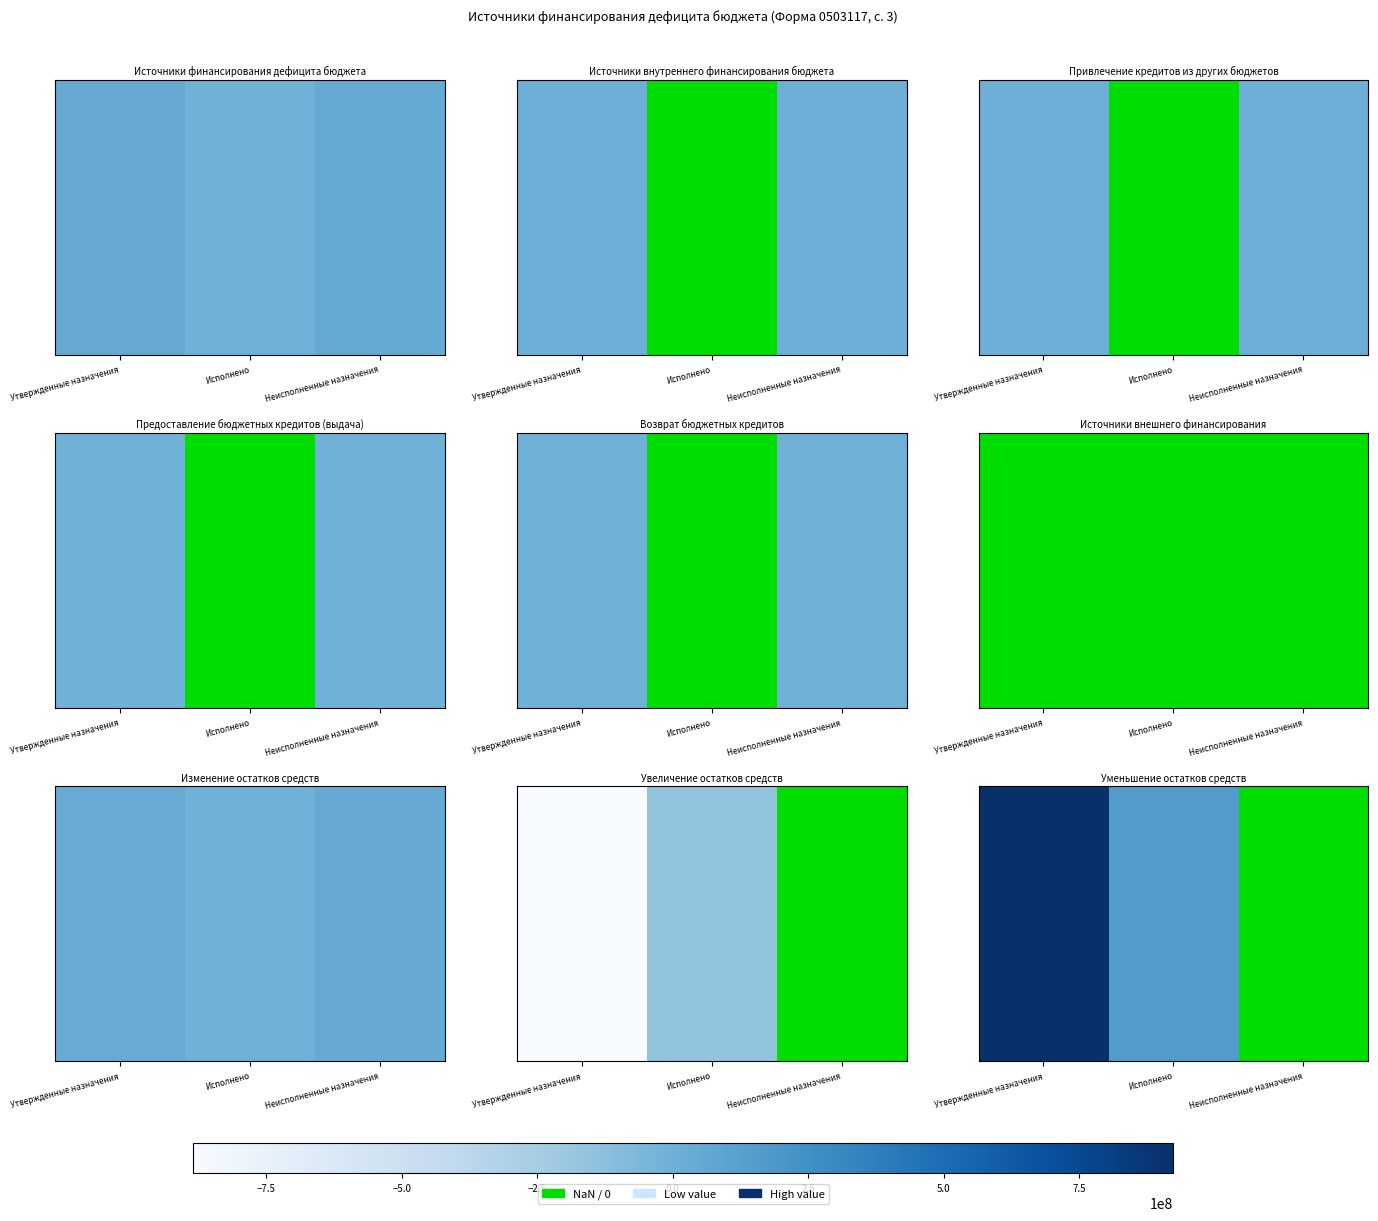

What is the difference between the values at Утвержденные назначения and Исполнено?

766591873.5